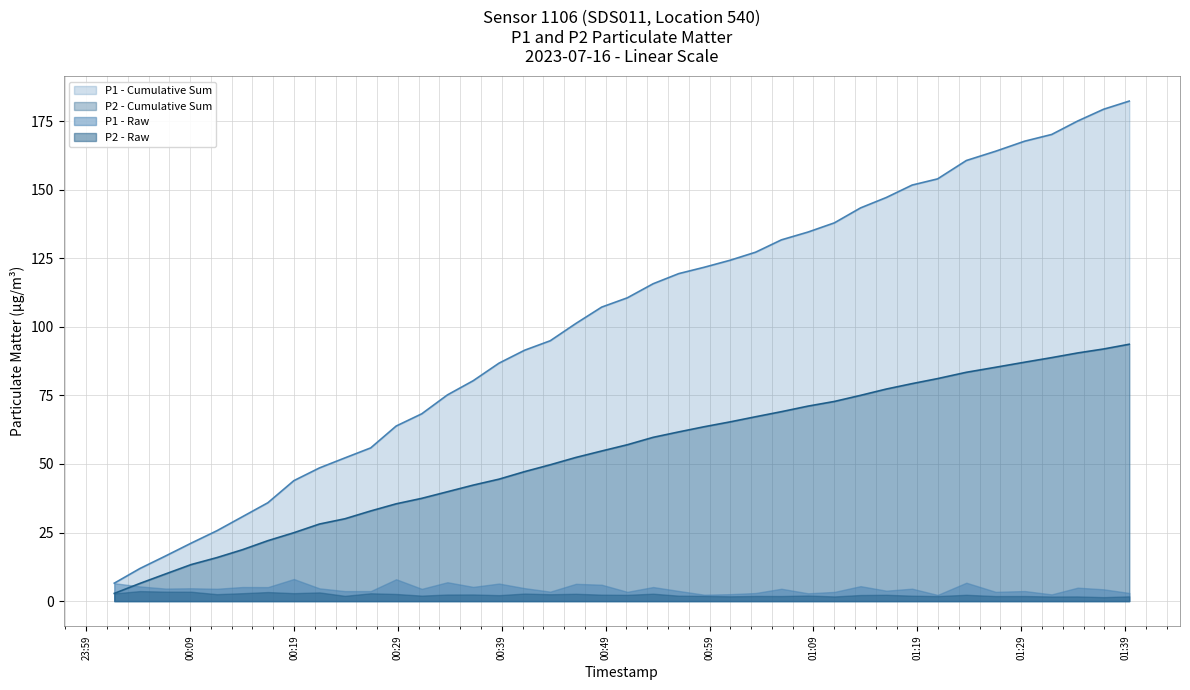

What is the average value of the P2 - Cumulative Sum series?

53.2